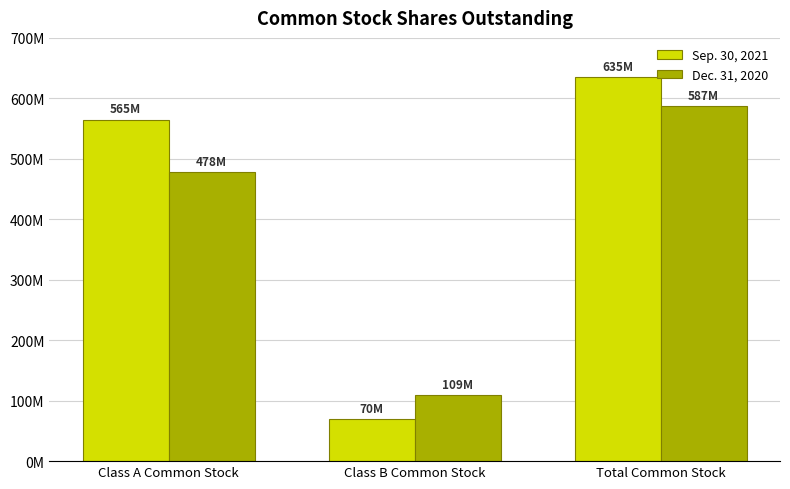

What is the difference between the maximum and second lowest values in the Sep. 30, 2021 series?

70000000